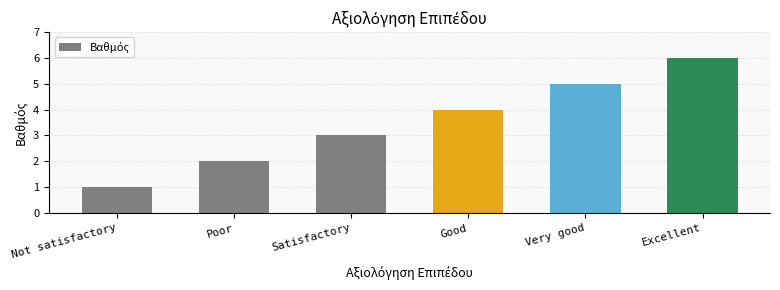

Rank the categories by value from highest to lowest.

Excellent, Very good, Good, Satisfactory, Poor, Not satisfactory